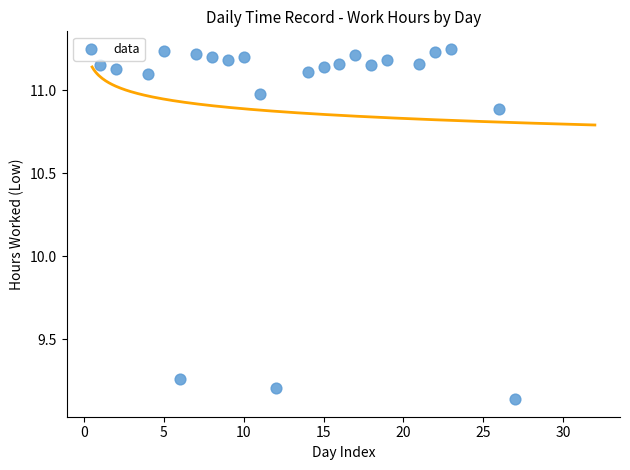

What is the range of X values (max minus min)?

26.0